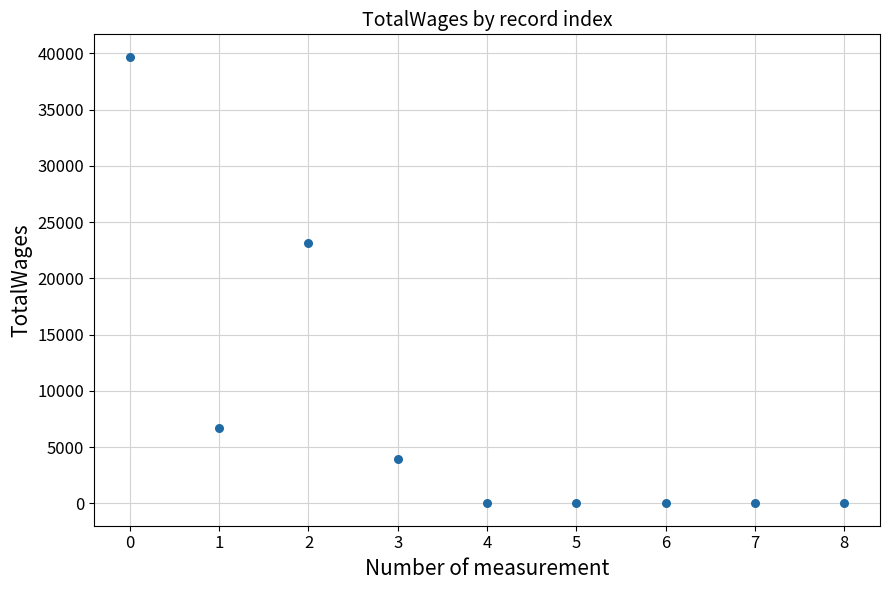

What Y value in the scatter plot is closest to 19847?

23145